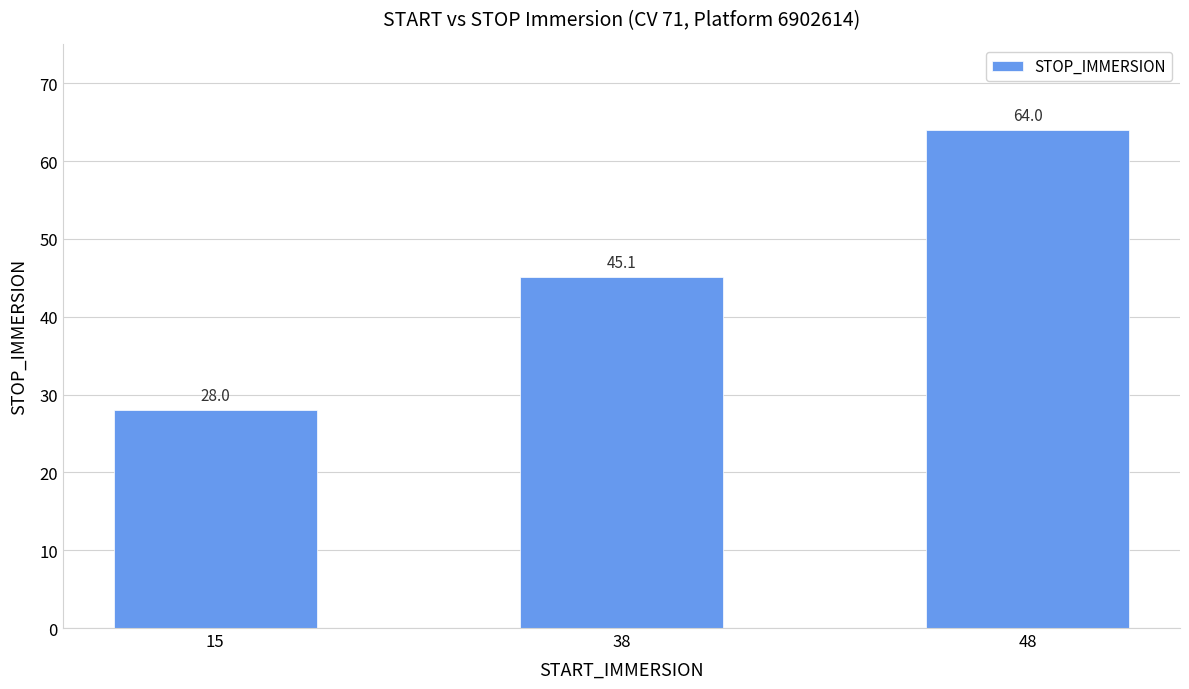

List the labels in order of value, largest first.

48, 38, 15